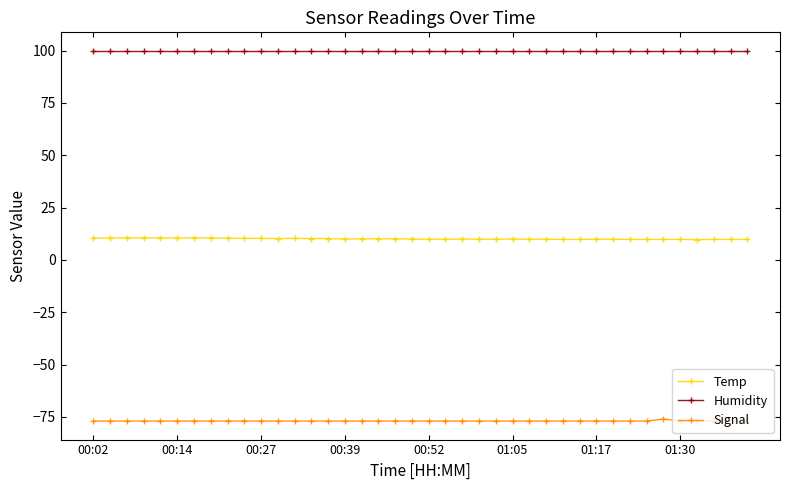

What is the value of the Humidity point at the 36th from the left?

99.9